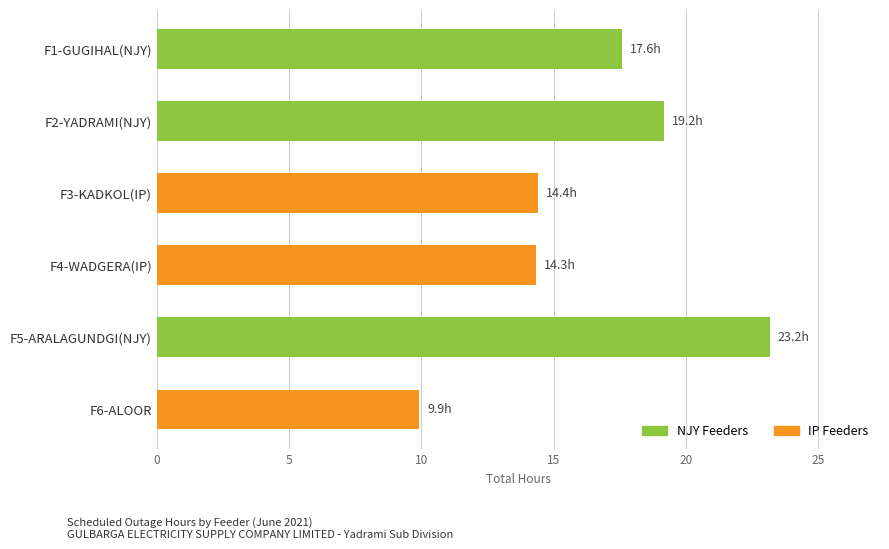

Which label corresponds to the smallest value in the chart?

F6-ALOOR